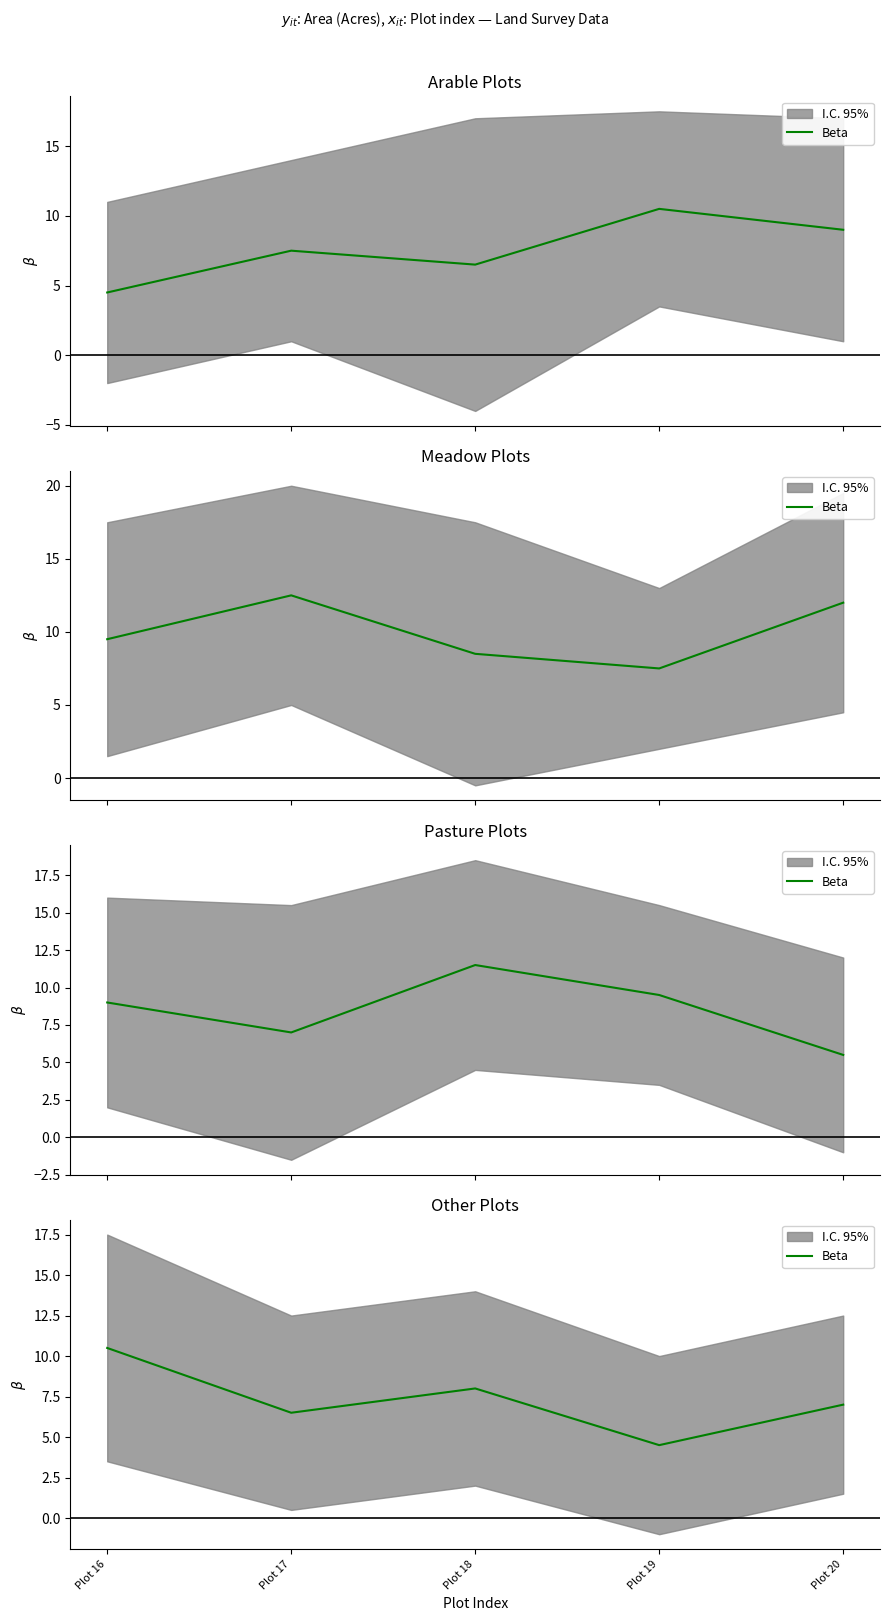

Which category has the lowest value across all series?

Plot 19